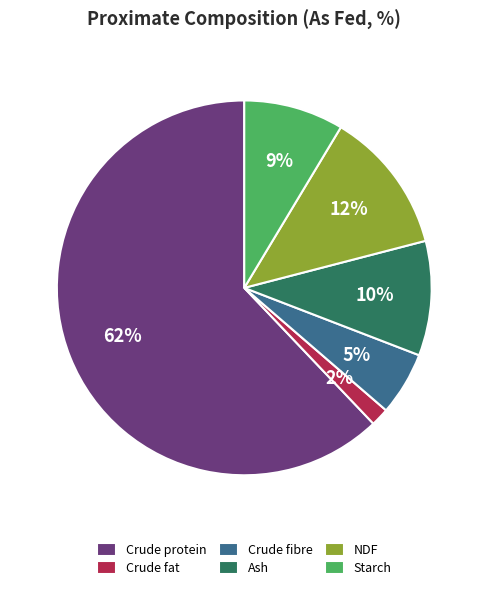

Is it true that Ash is 1% of the pie?

False